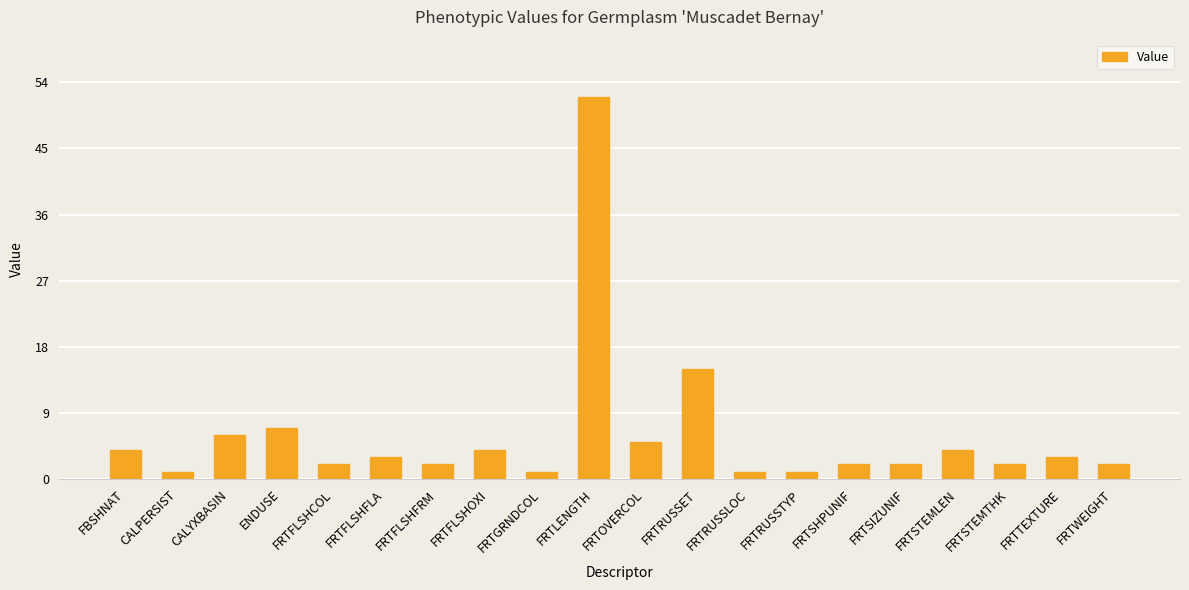

Where does the data first go above 3?

FBSHNAT